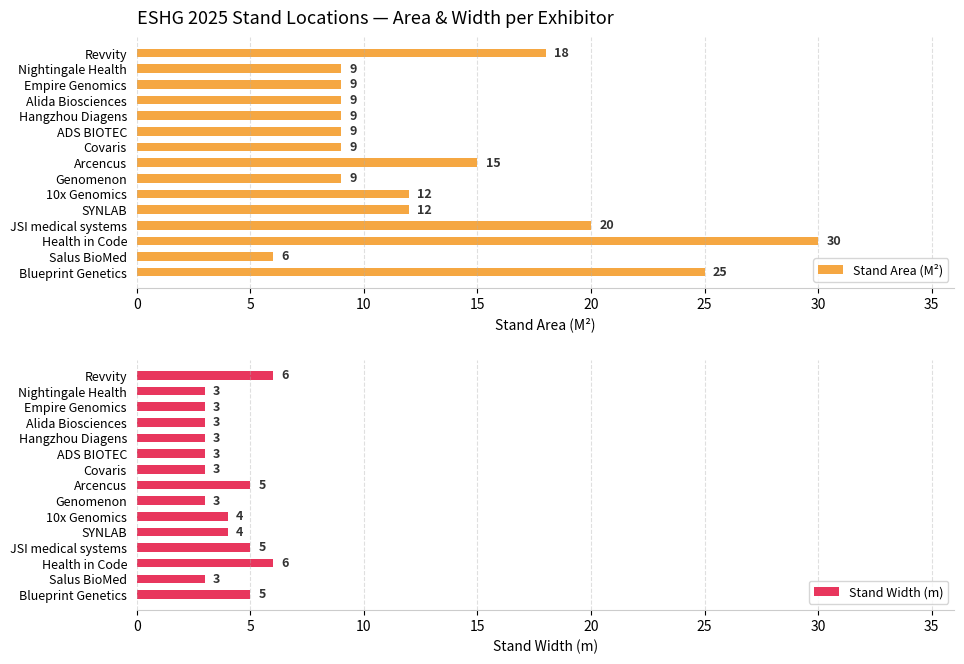

List the series in order of their overall mean, lowest first.

Stand Width (m), Stand Area (M²)